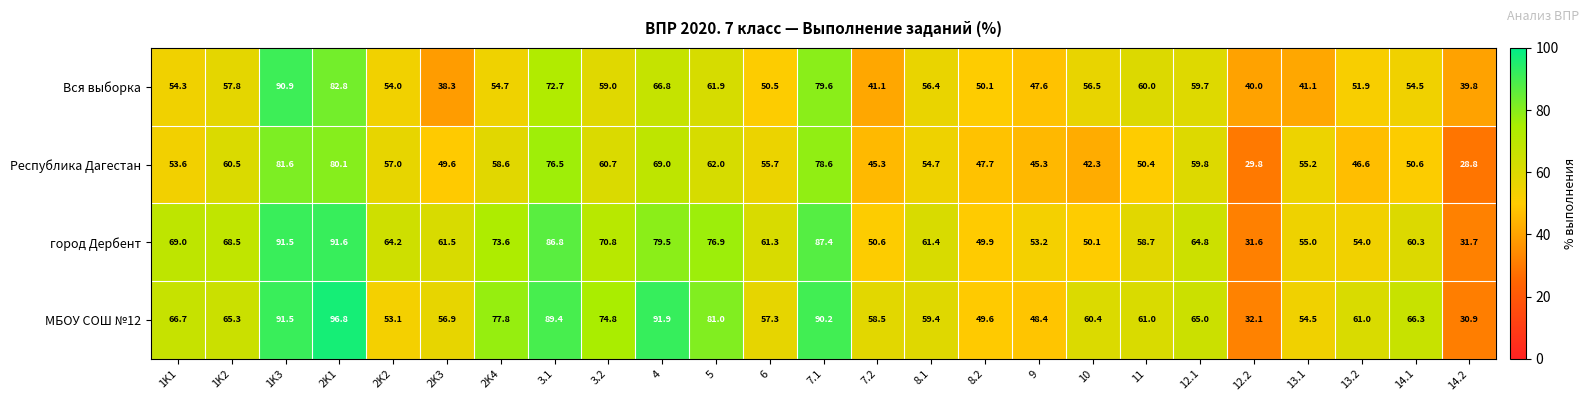

Which series changed the most between 1K3 and 13.1?

Вся выборка